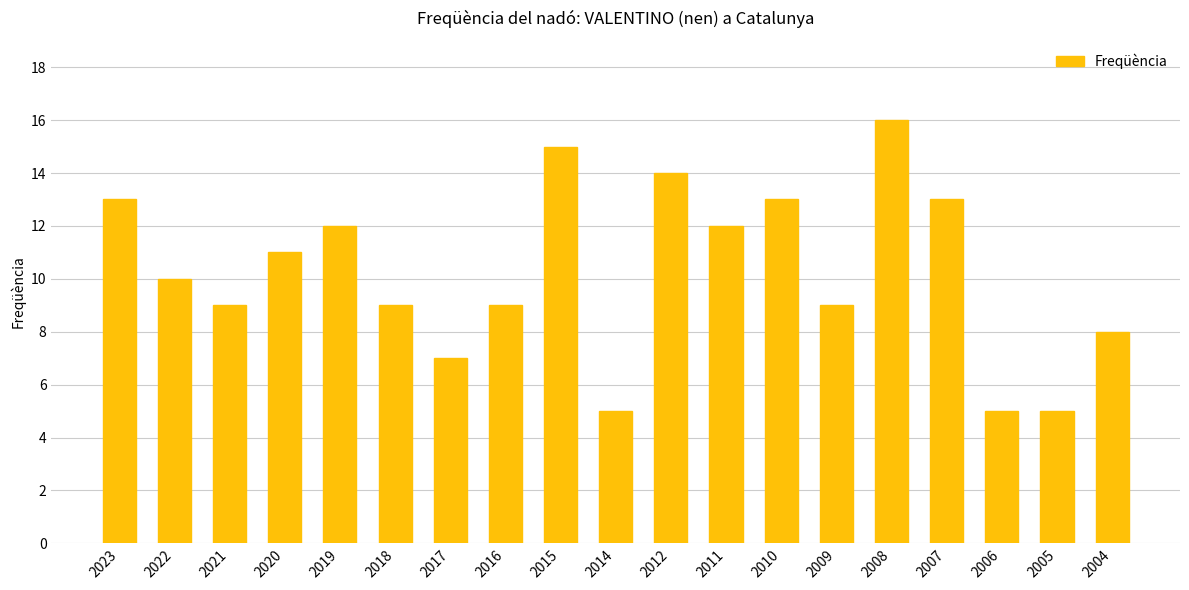

What is the average value?

10